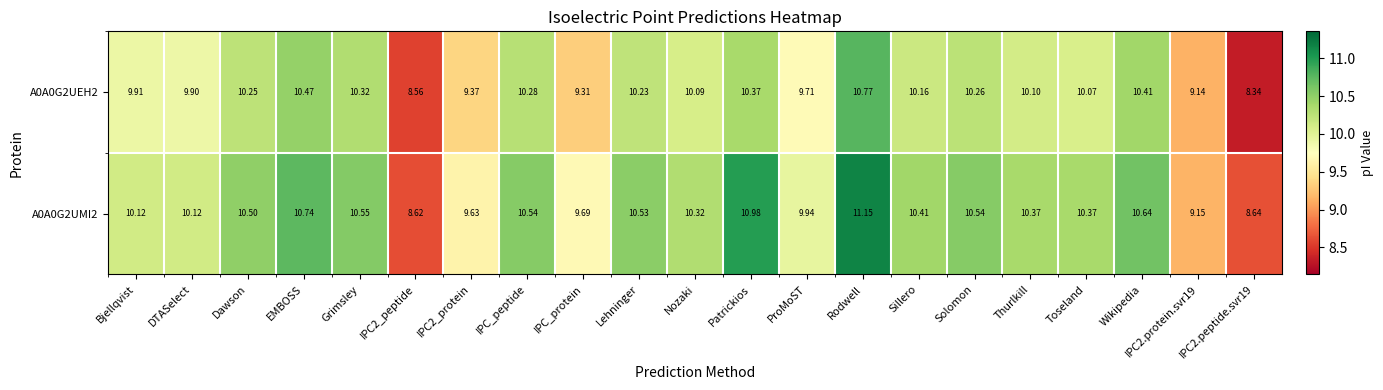

Rank the series by their maximum value, from lowest to highest.

A0A0G2UEH2, A0A0G2UMI2